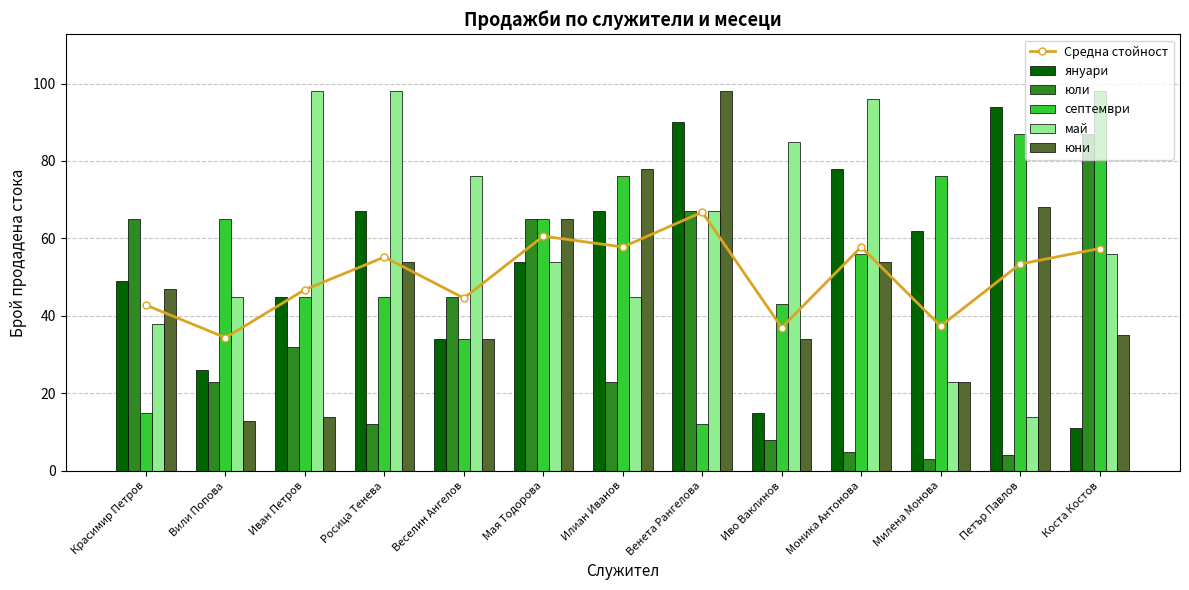

List the labels in order of Средна стойност value, largest first.

Венета Рангелова, Мая Тодорова, Илиан Иванов, Моника Антонова, Коста Костов, Росица Тенева, Петър Павлов, Иван Петров, Веселин Ангелов, Красимир Петров, Милена Монова, Иво Ваклинов, Вили Попова